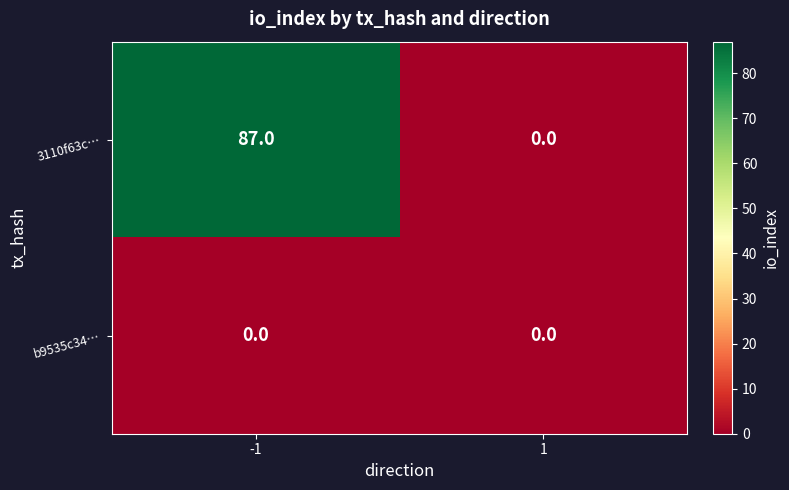

Which series changed the most between -1 and 1?

3110f63c…